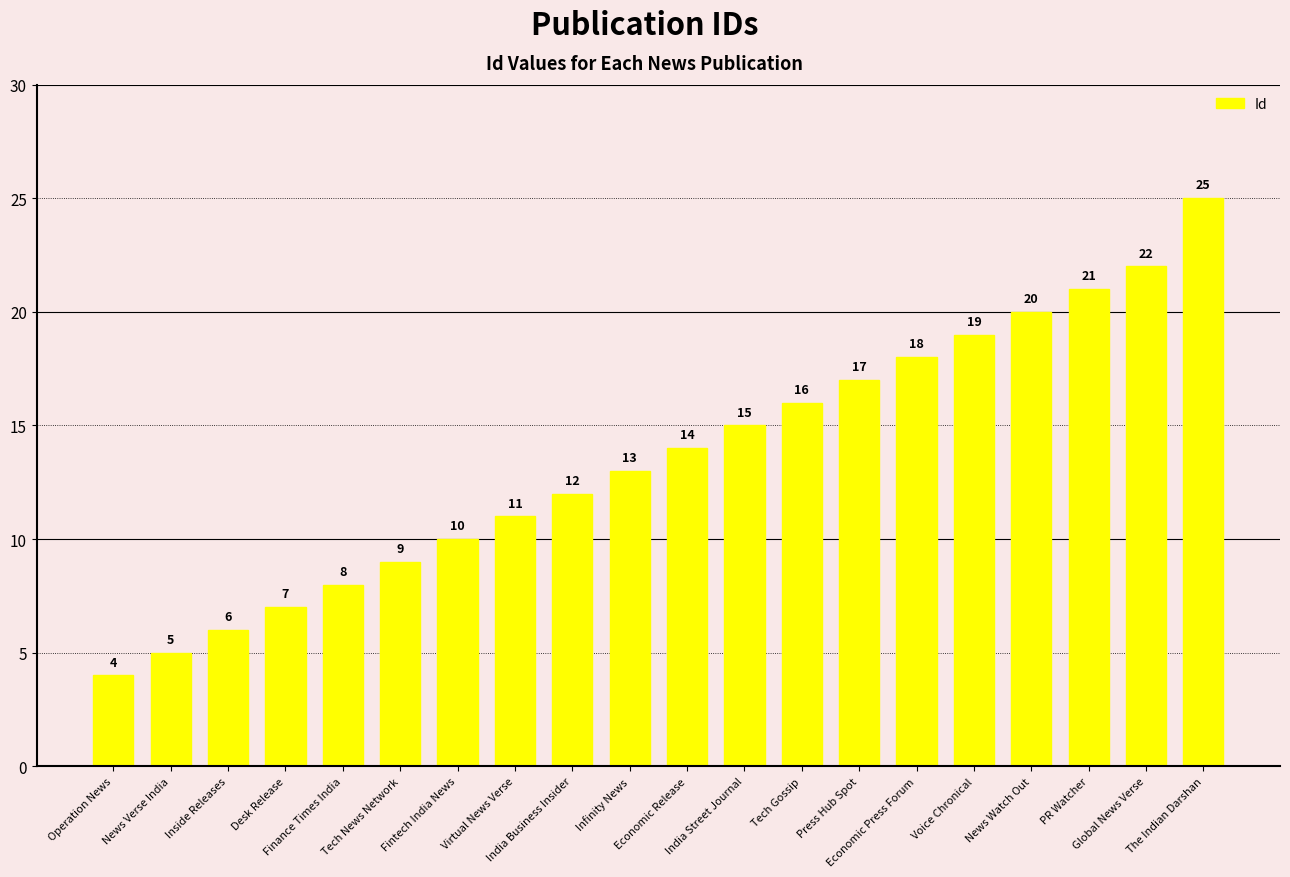

Which label corresponds to the largest value in the chart?

The Indian Darshan